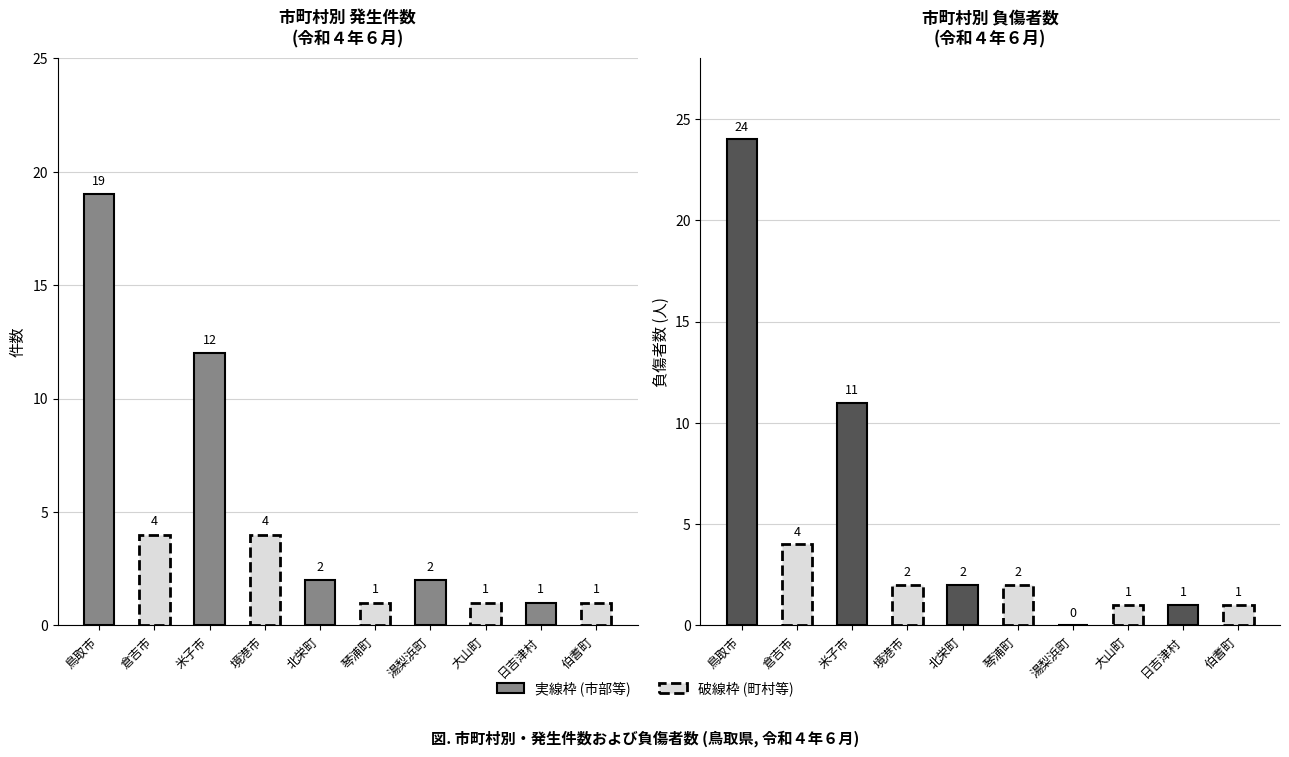

Which series has the largest total across all categories?

負傷者